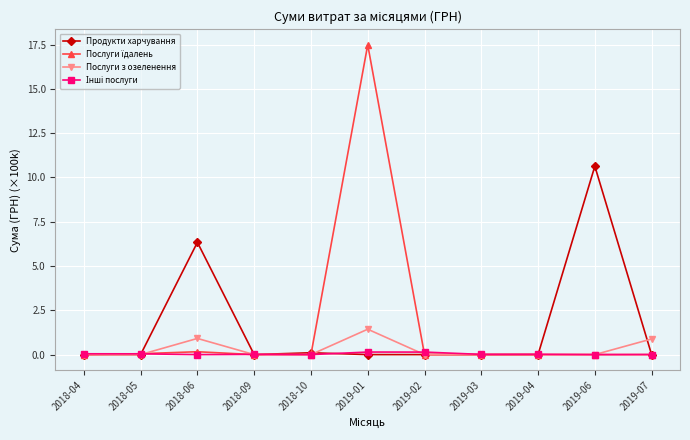

True or false: Продукти харчування has more than 0 interior local peaks.

True